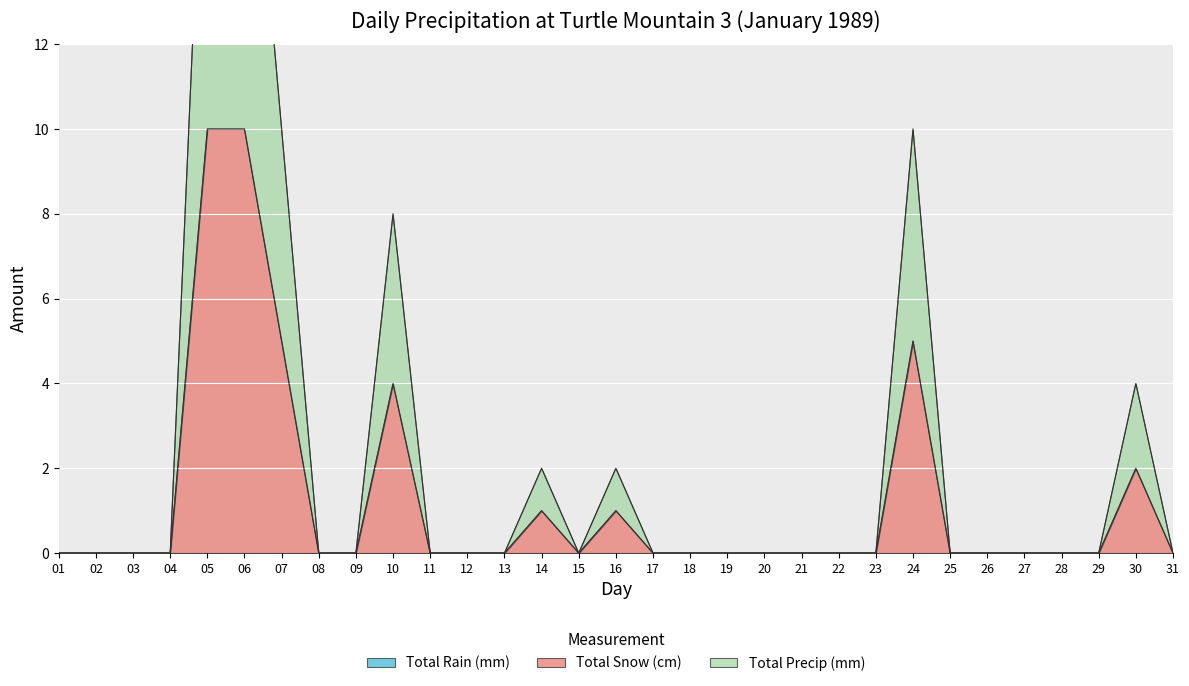

Between 09 and 08, which is larger?

09